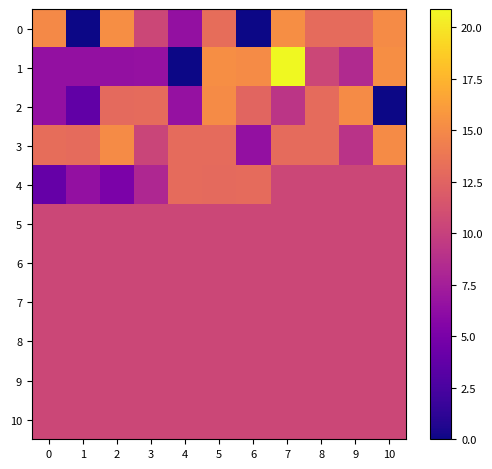

At which category does the chart reach its peak across all series?

7